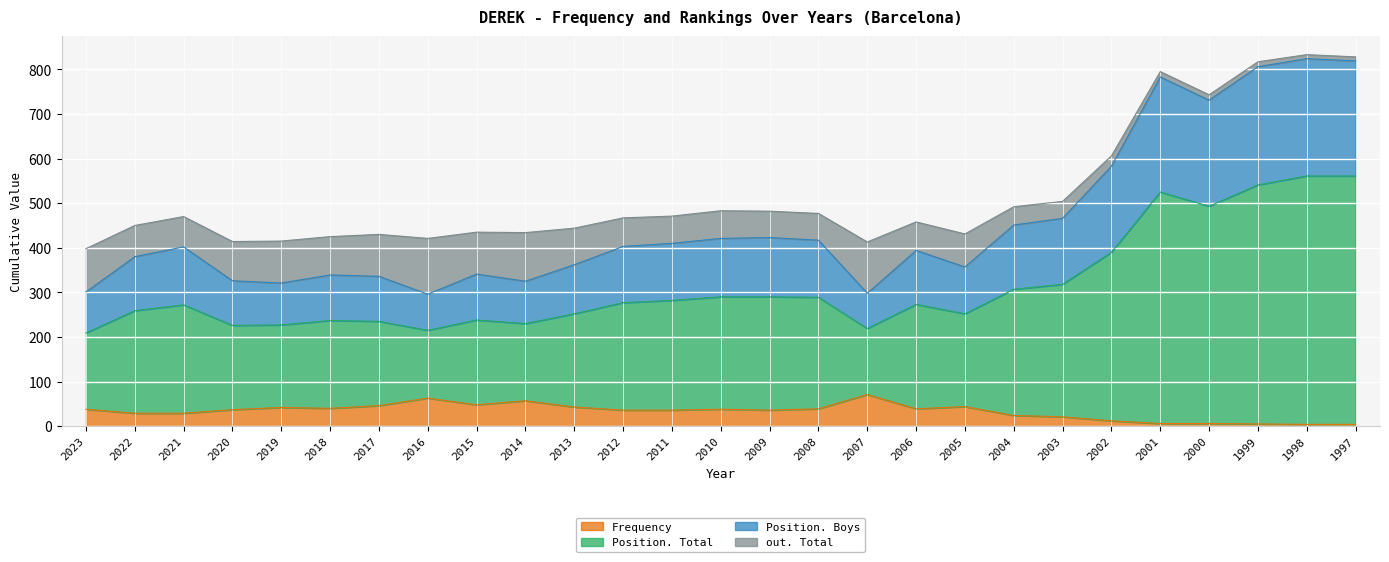

True or false: Position. Total and Frequency cross at least once.

False